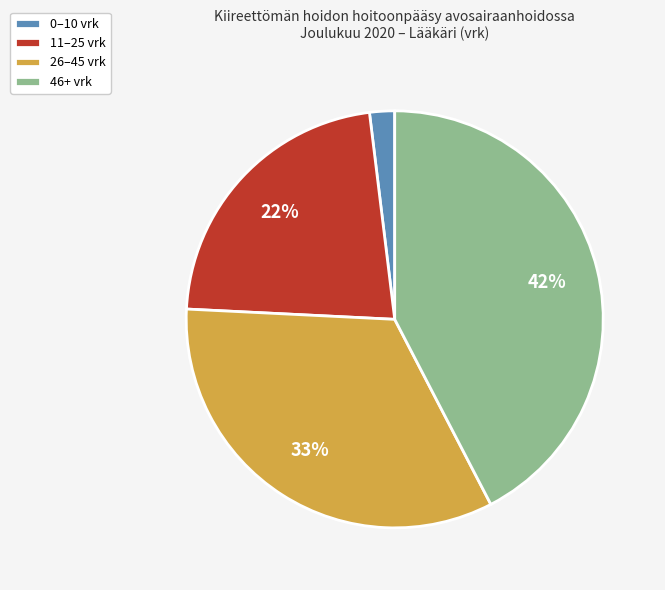

True or false: 26–45 vrk accounts for 33% of the total.

True